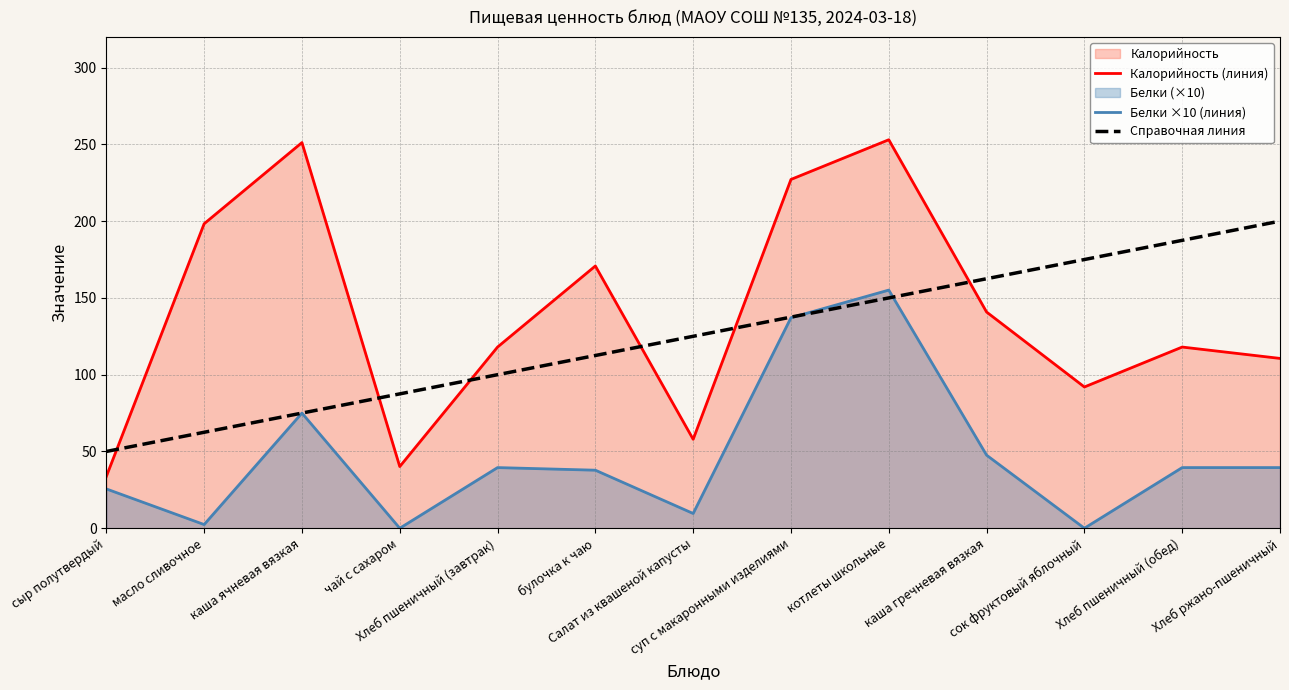

True or false: Справочная линия and Белки ×10 (линия) intersect in this chart.

True